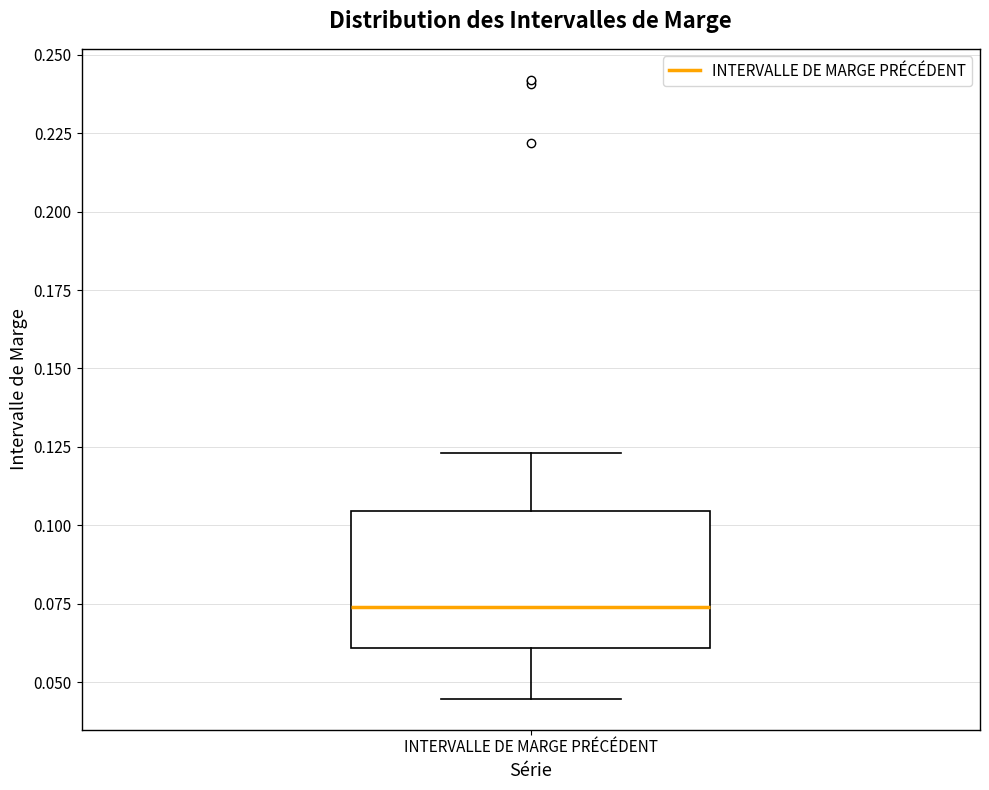

Read this box plot against the y-axis: the position of the median line, the range covered by the box, and the ends of both whiskers. The values are not printed on the chart, so give them approximately, as read against the axis.

median 0.075, box 0.060 to 0.105, whiskers 0.045 to 0.125